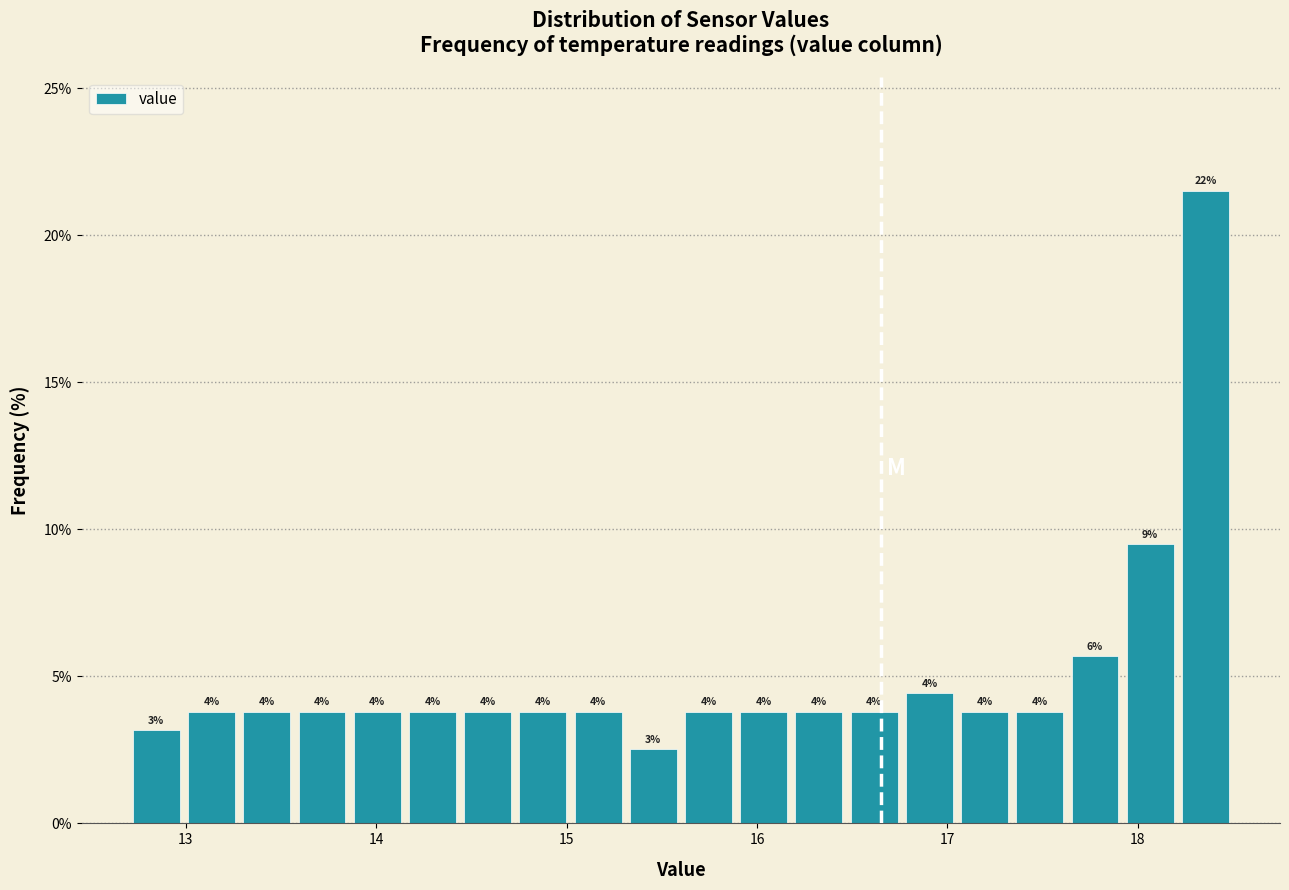

Around what value on the x-axis is the tallest bar? Give the approximate position of its centre, as read against the axis.

18.4